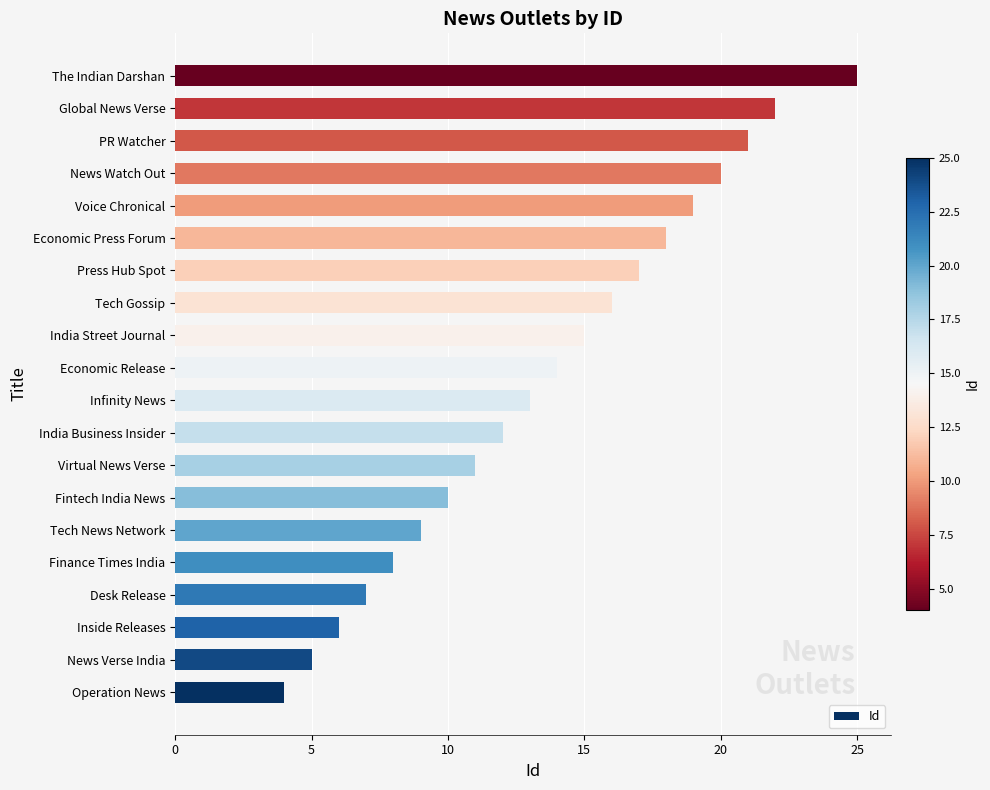

What is the sum of the values at News Verse India and Tech Gossip?

21